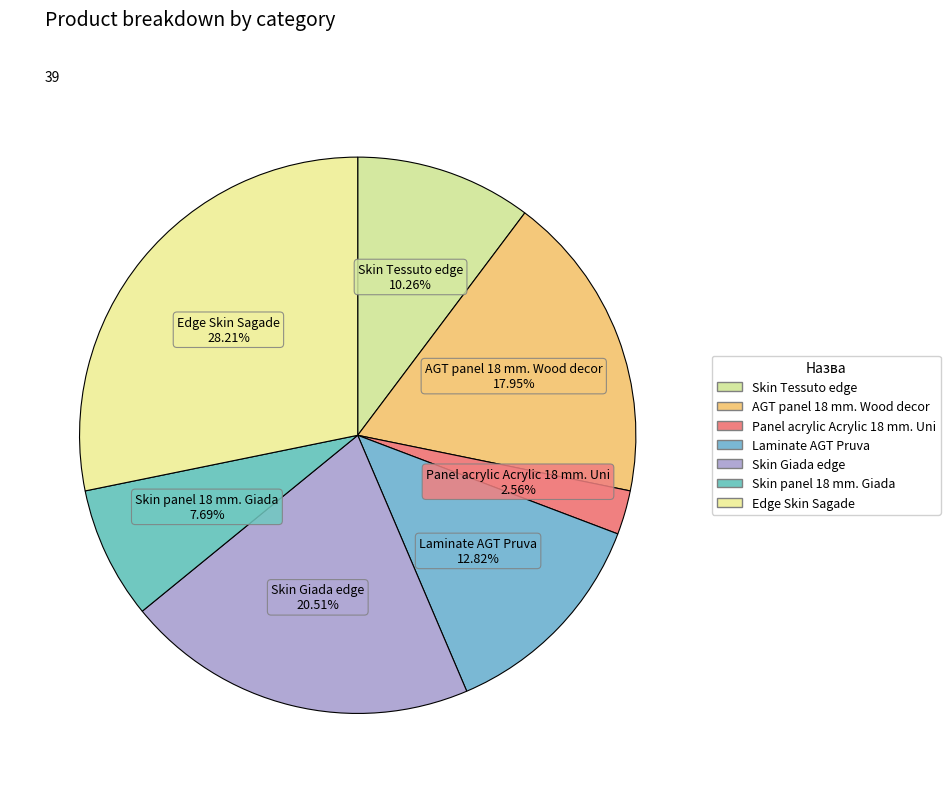

Combined, what portion of the pie is Laminate AGT Pruva and Skin Tessuto edge?

23.1%